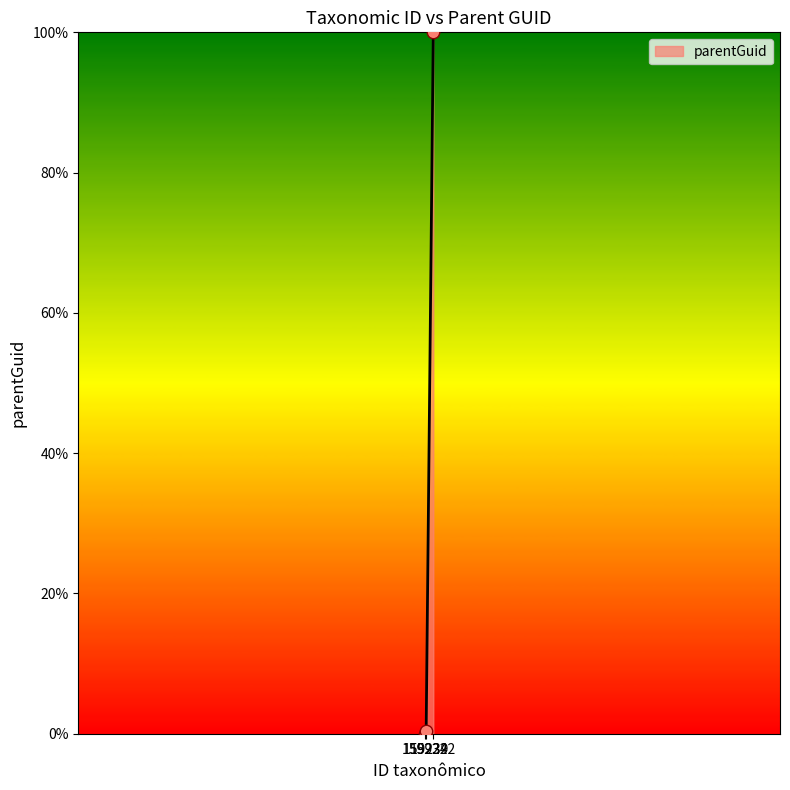

Between 159222 and 159342, which is larger?

159342